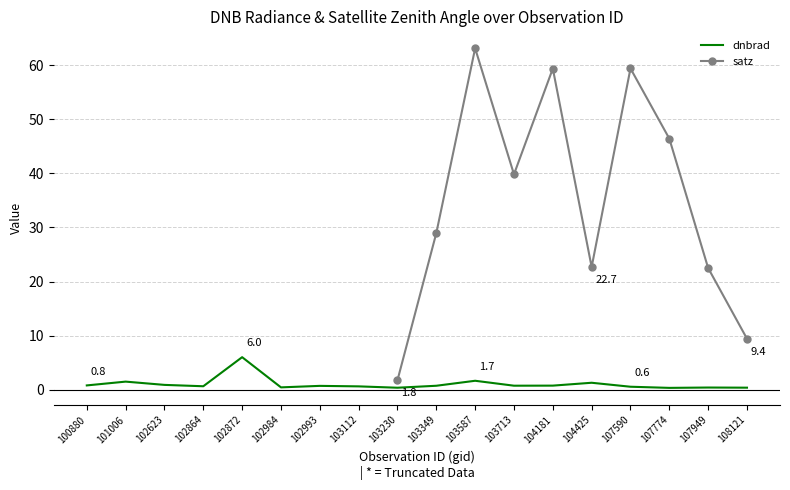

List the labels in order of value, smallest first.

107774, 103230, 108121, 107949, 102984, 107590, 103112, 102864, 102993, 103349, 103713, 104181, 100880, 102623, 104425, 101006, 103587, 102872